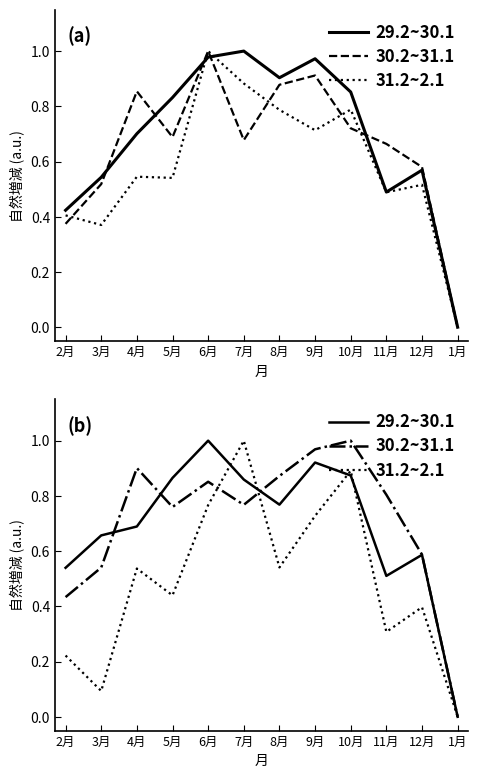

What is the label of the 5th point from the left?

6月